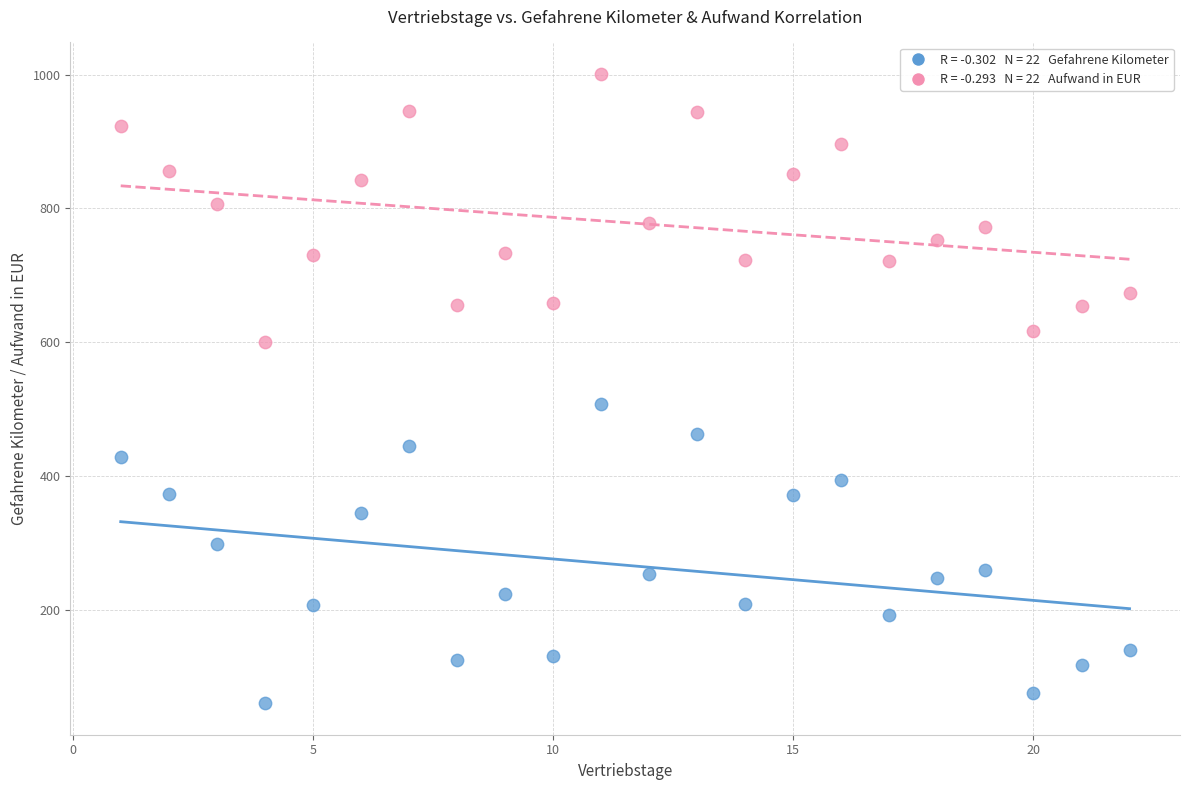

Across all data points, what is the range of Y values (max minus min)?

941.2